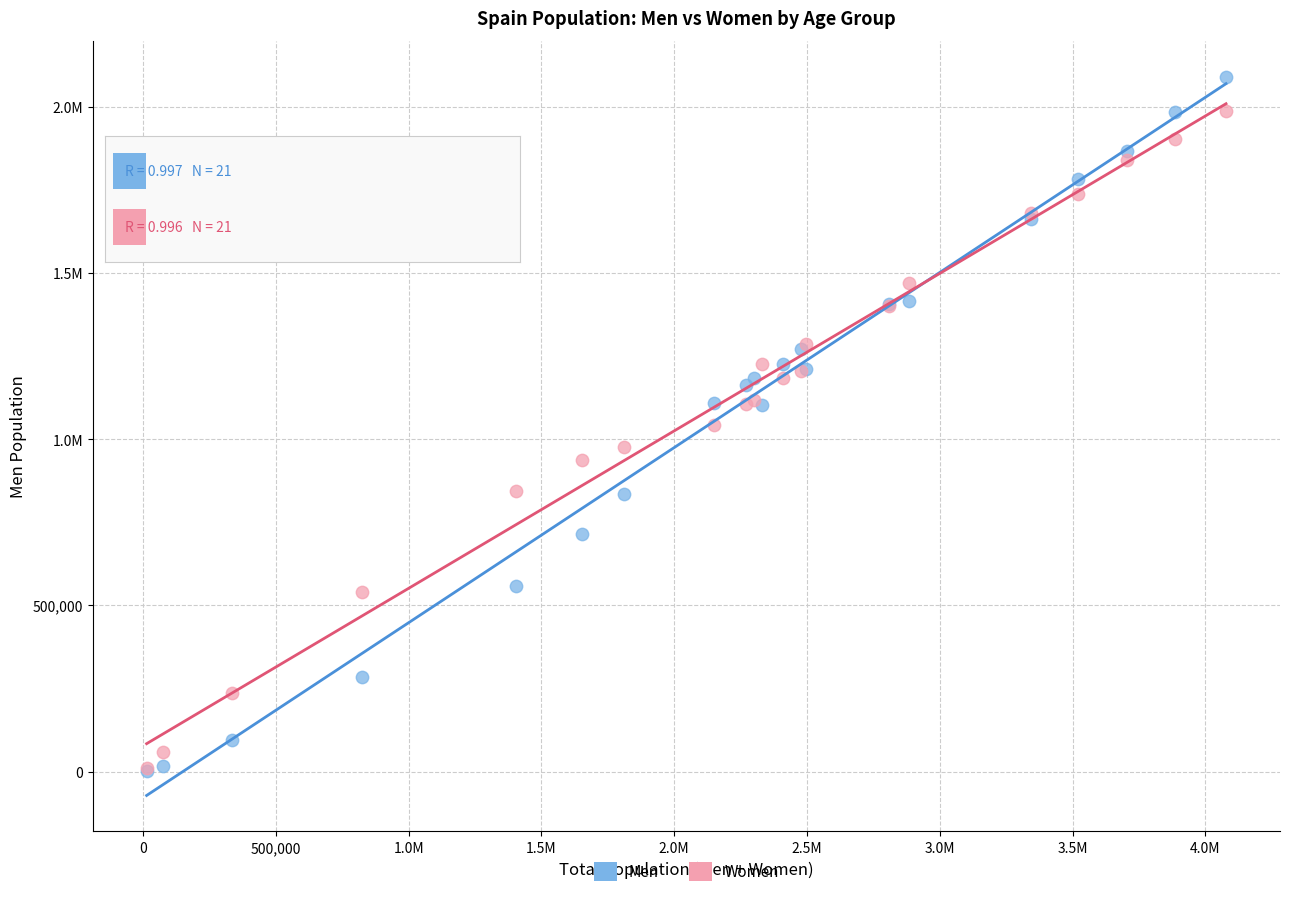

What are all the series names shown in the legend?

Men, Women